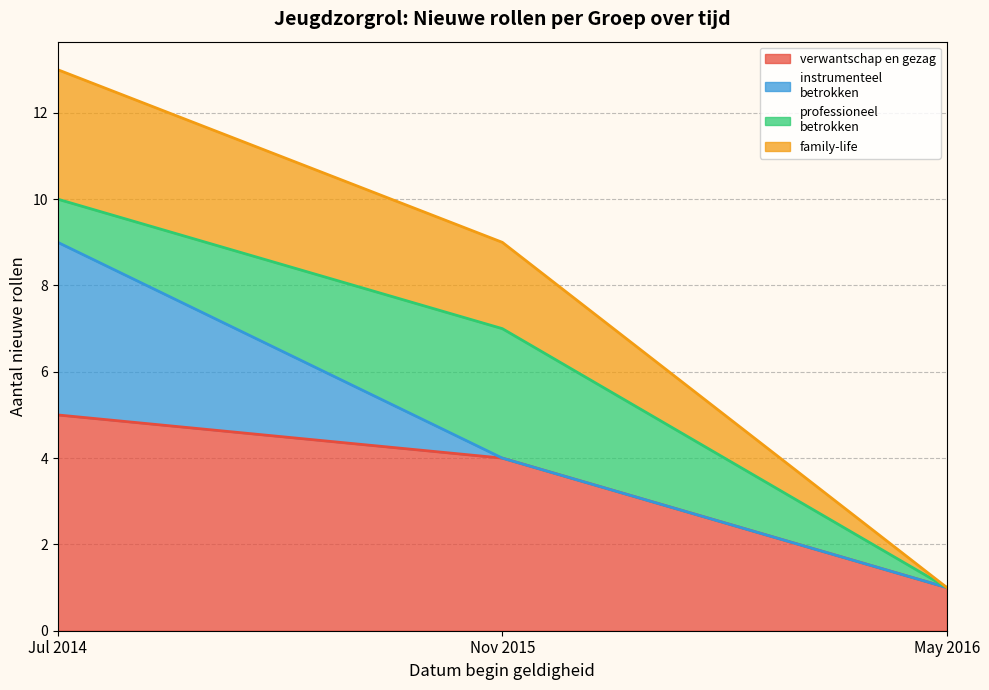

What is the total value across all series at Jul 2014?

13